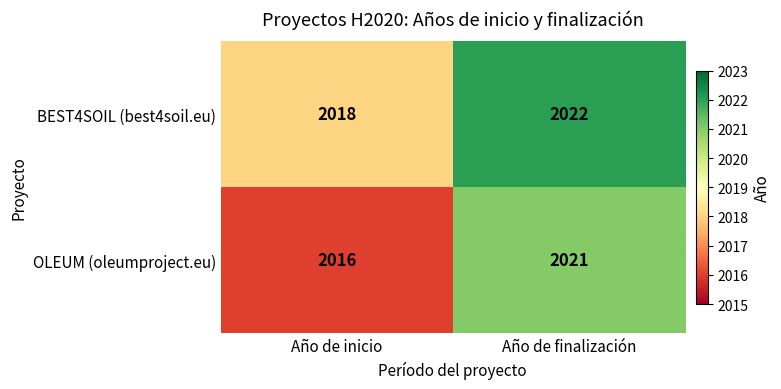

How many series are shown in this chart?

2